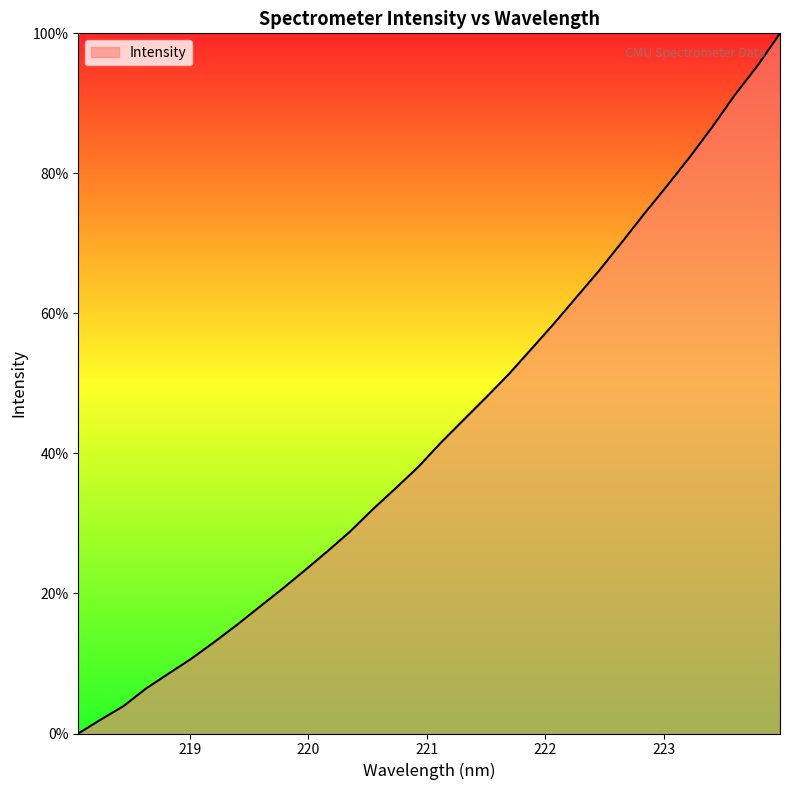

Does the chart have visible grid lines?

No